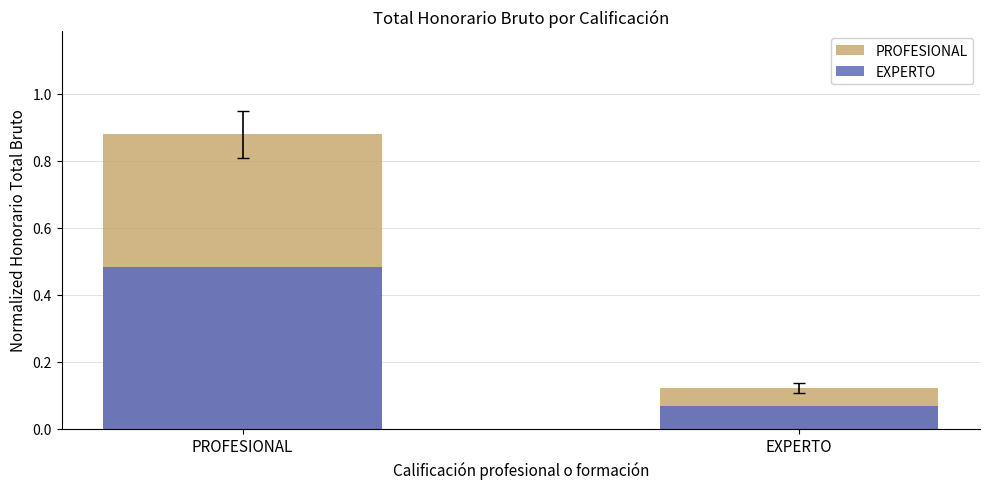

What is the difference between the highest and lowest values at PROFESIONAL?

0.4